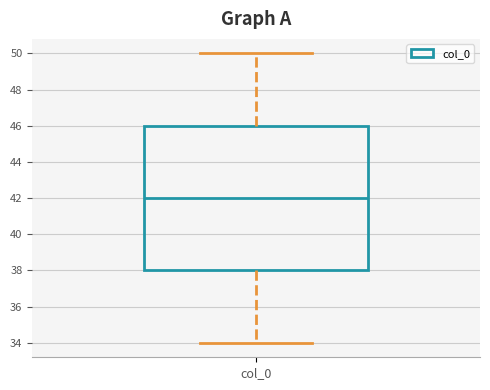

Transcribe this box plot: give where the median line is, the range the box spans, and where the two whiskers end, as read against the y-axis. The values are not printed on the chart, so give them approximately, as read against the axis.

median 42, box 38 to 46, whiskers 34 to 50